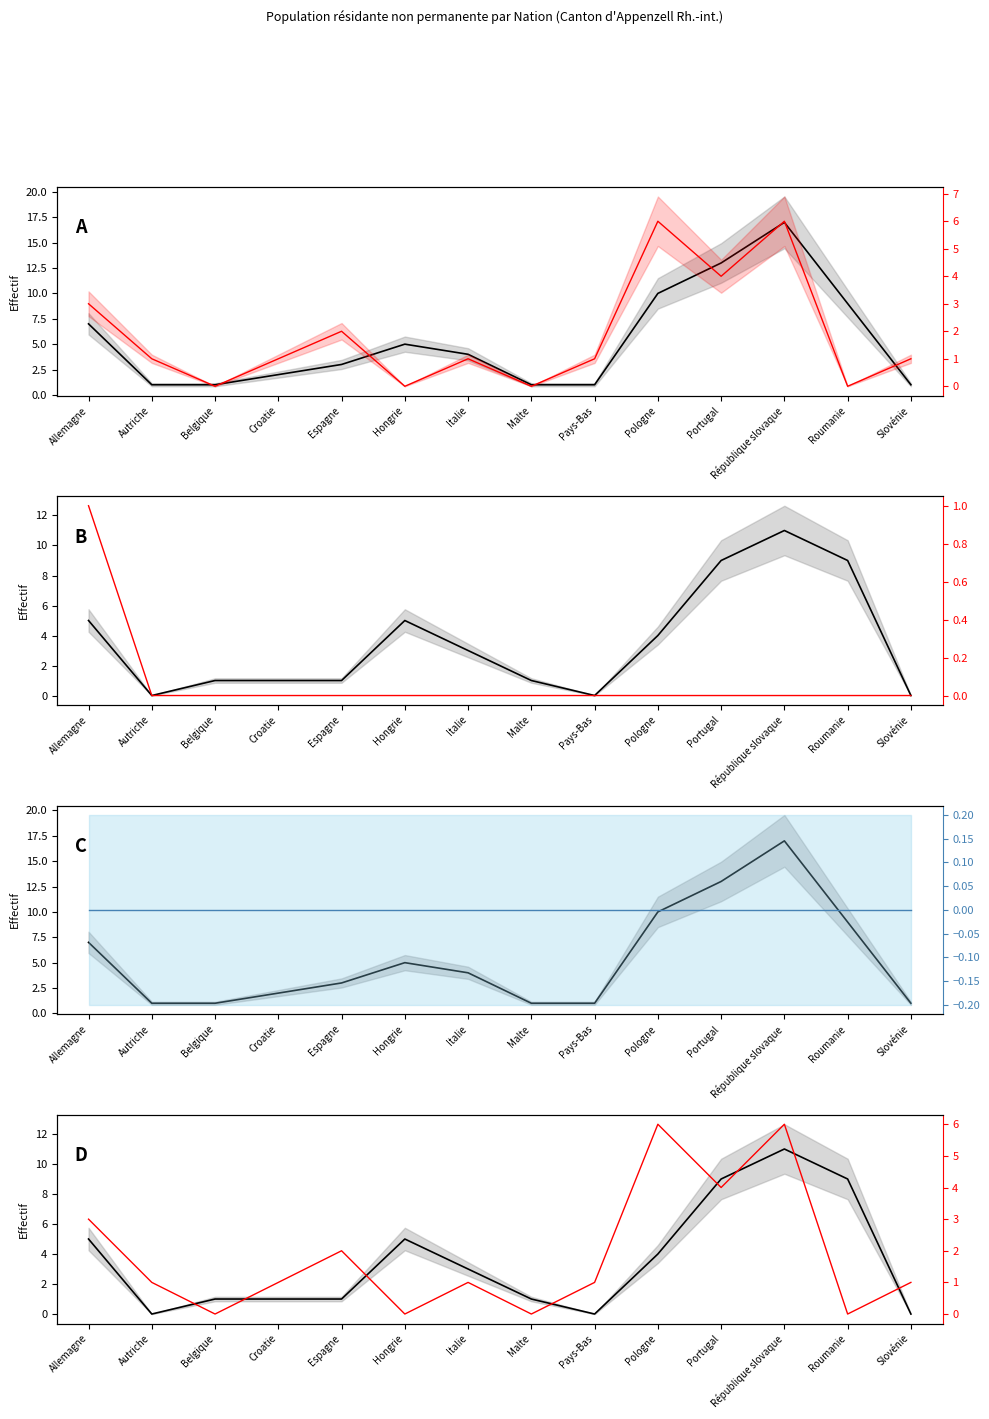

Is this an area chart (filled region under the line)?

No